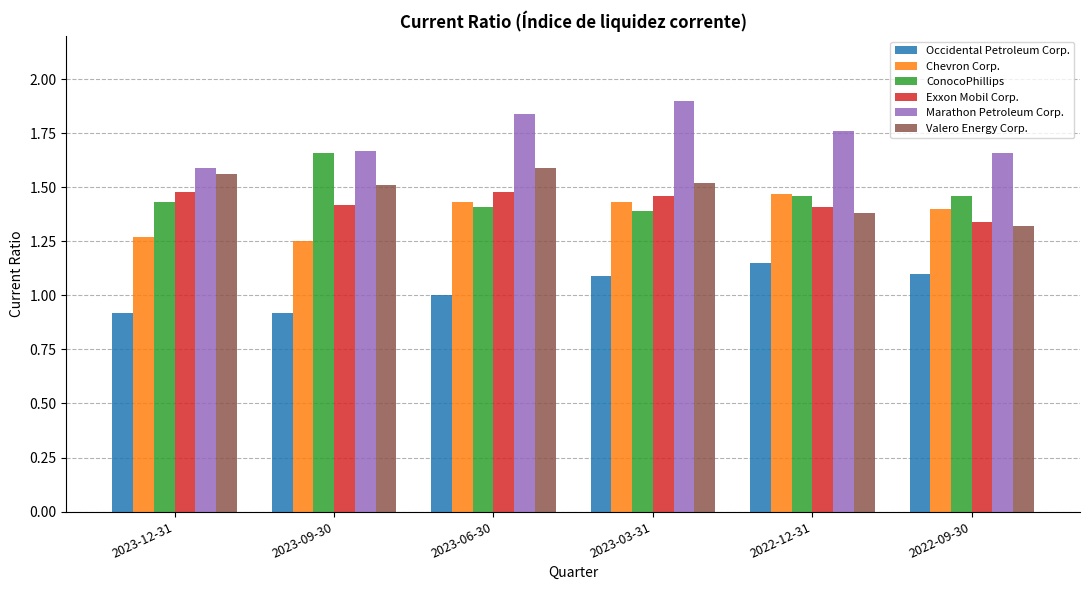

How many bars are there in total?

36